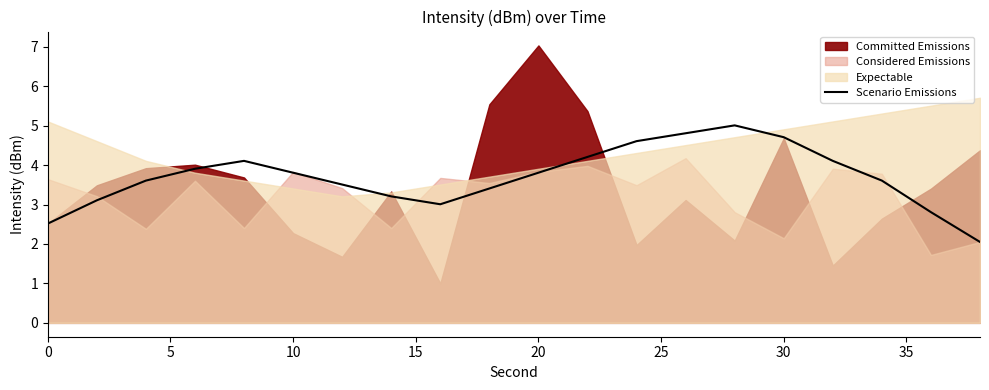

The Scenario Emissions series shows 3.8 at 10. True or false?

True